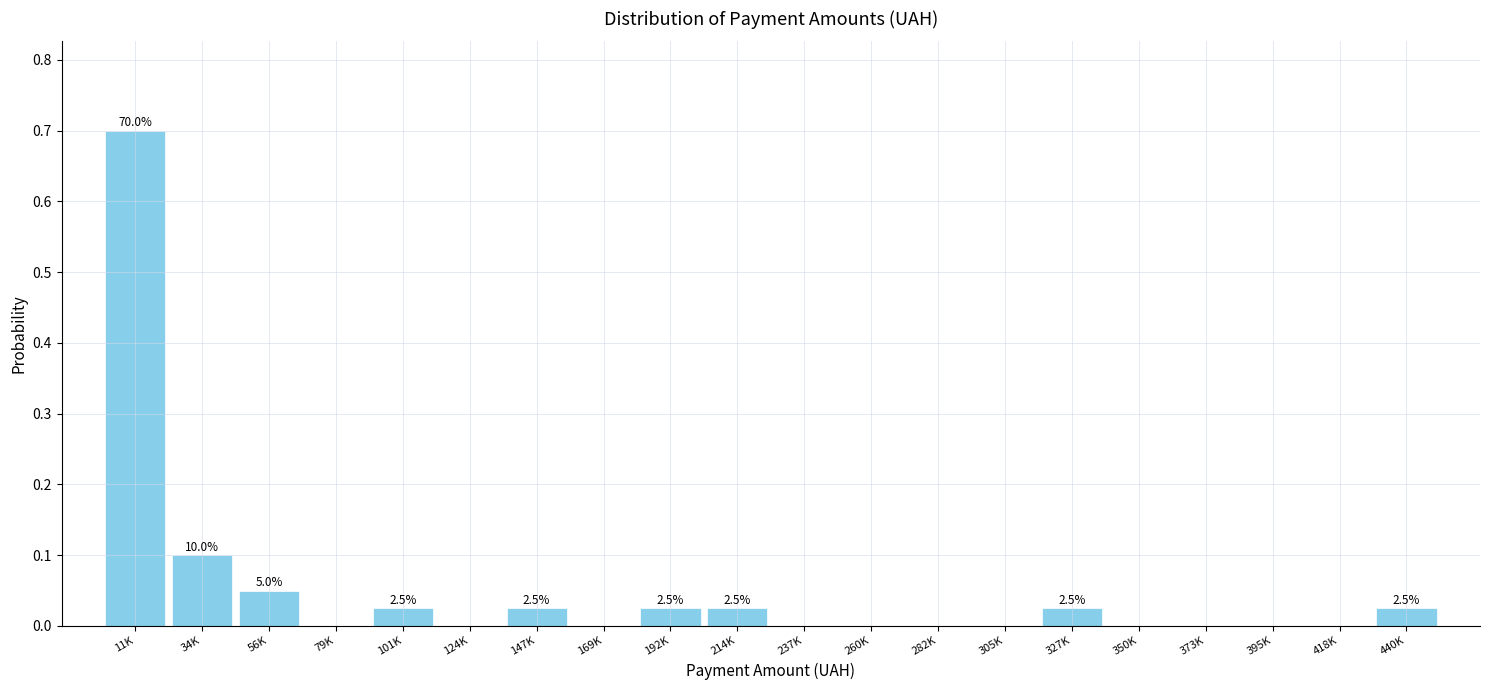

Between 147K and 418K, which is larger?

147K